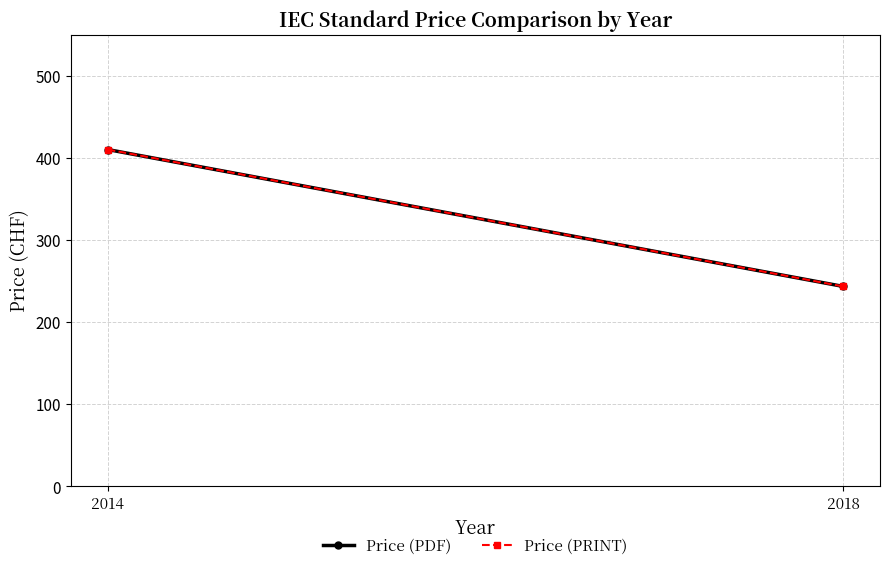

At which label does Price (PDF) reach its minimum?

2018